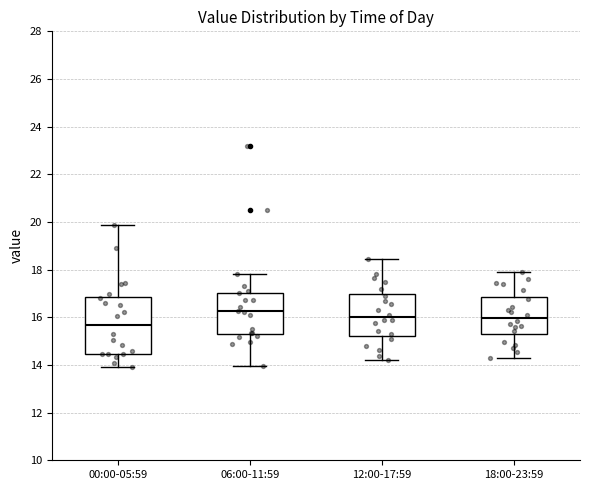

Reading left to right, transcribe this box plot: for each box, give where its median line is, the range the box spans, and where its two whiskers end, as read against the y-axis. The values are not printed on the chart, so give them approximately, as read against the axis.

00:00-05:59: median 15.6, box 14.4 to 16.8, whiskers 14.0 to 19.8
06:00-11:59: median 16.2, box 15.4 to 17.0, whiskers 14.0 to 17.8
12:00-17:59: median 16.0, box 15.2 to 17.0, whiskers 14.2 to 18.4
18:00-23:59: median 16.0, box 15.4 to 16.8, whiskers 14.2 to 18.0